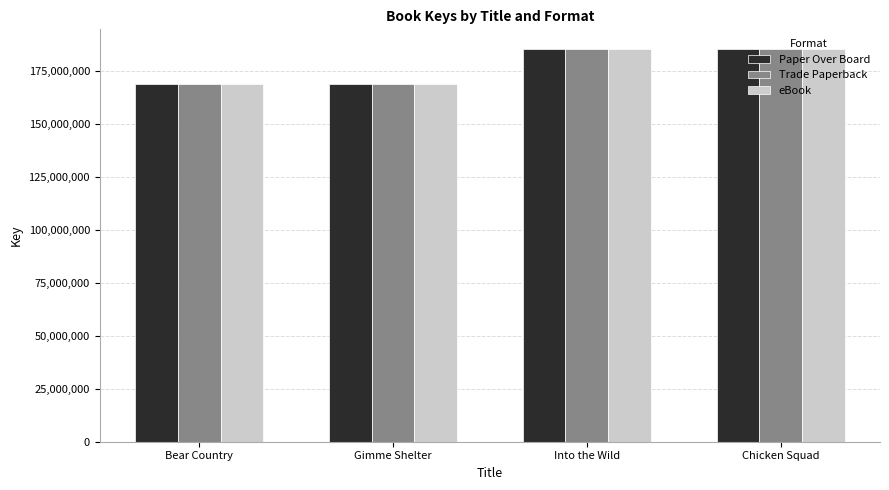

At which label is Paper Over Board closest to 177065507?

Chicken Squad